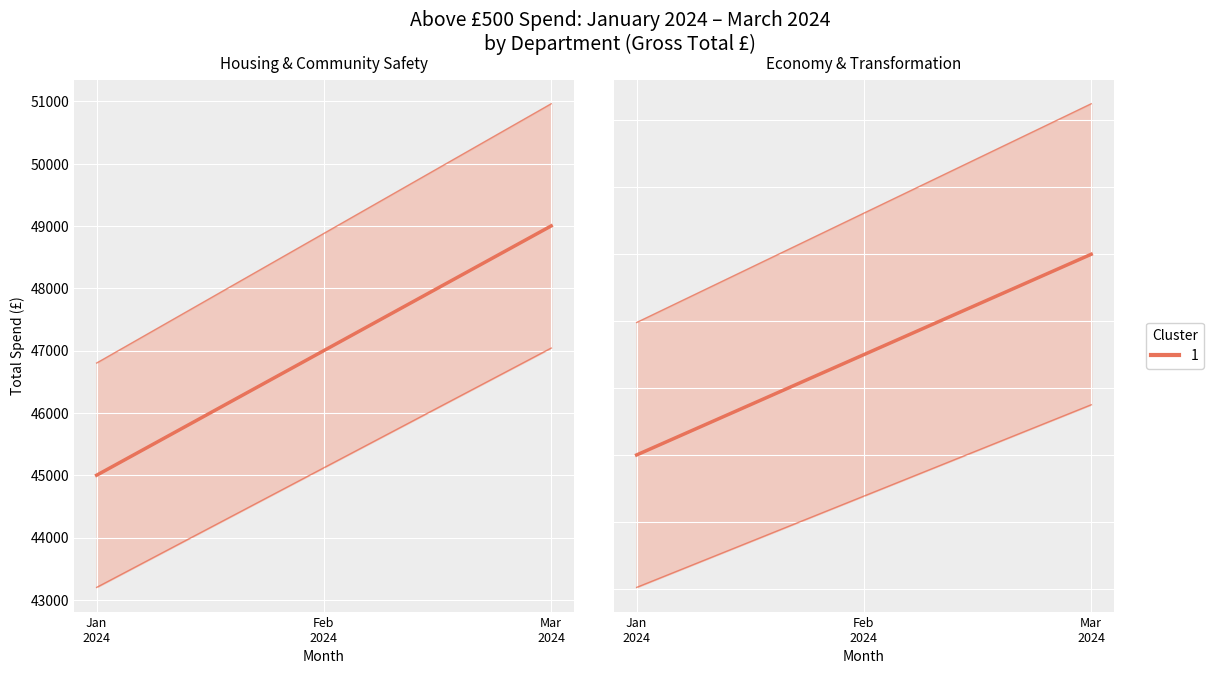

Is this an area chart (filled region under the line)?

No